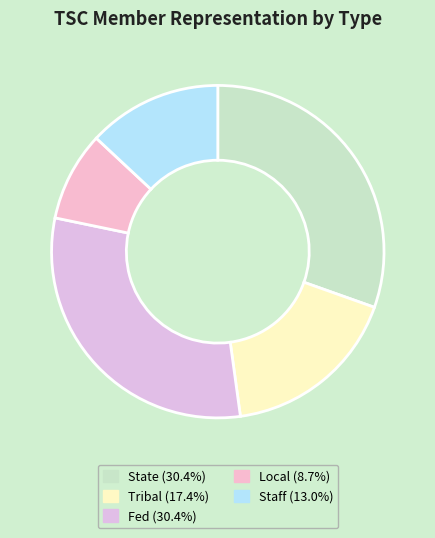

Count the number of slices in the pie.

5